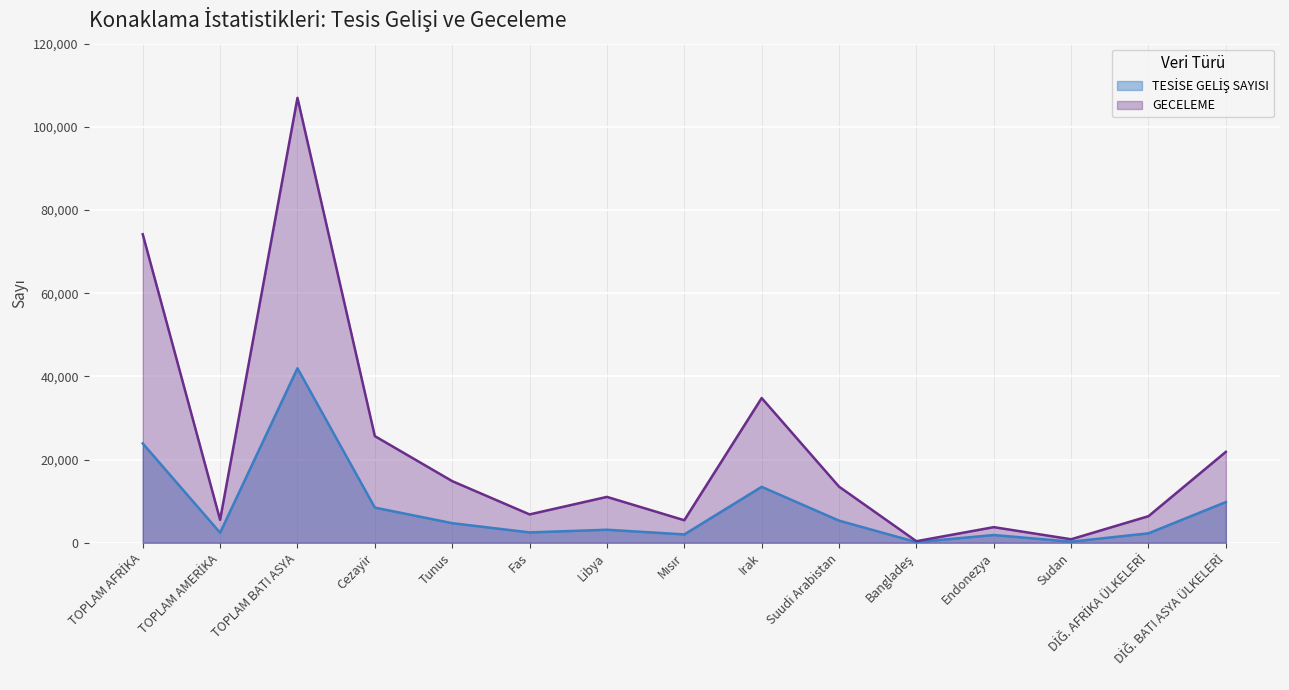

How many interior local valleys does the TESİSE GELİŞ SAYISI series have?

5